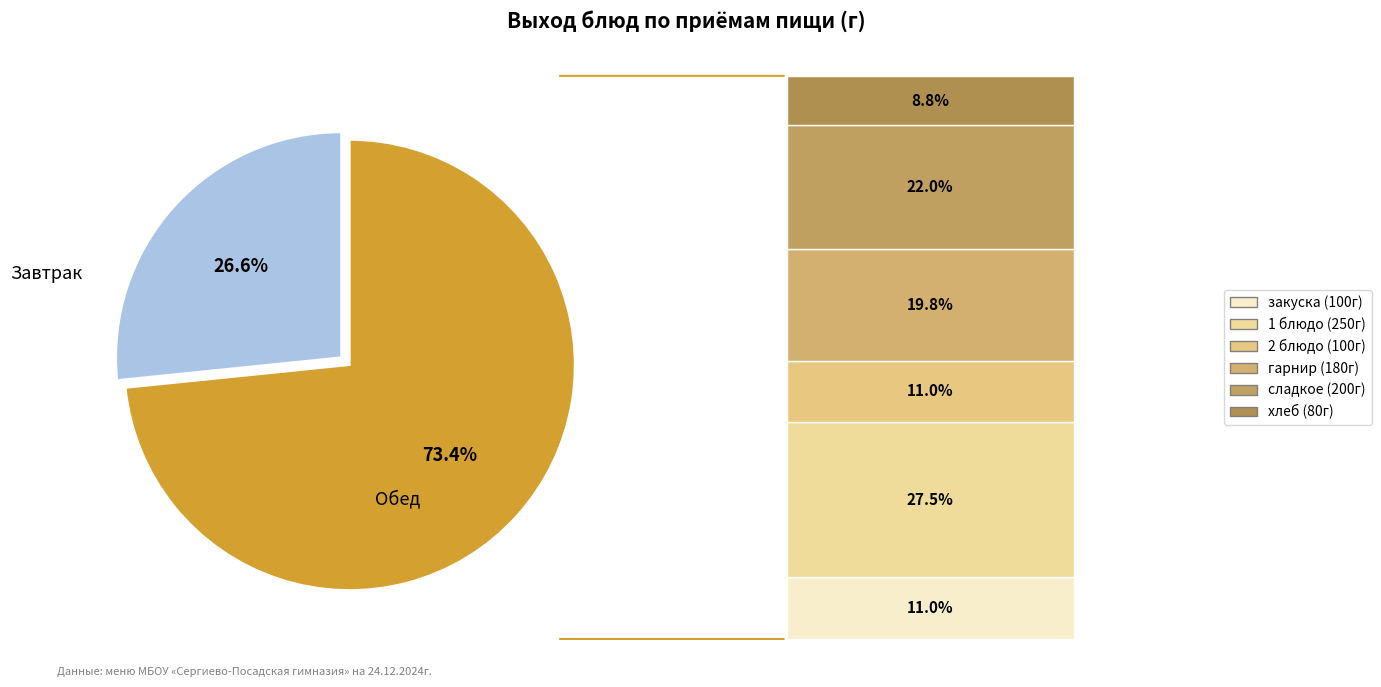

Which slice is the largest?

Обед (1 блюдо)